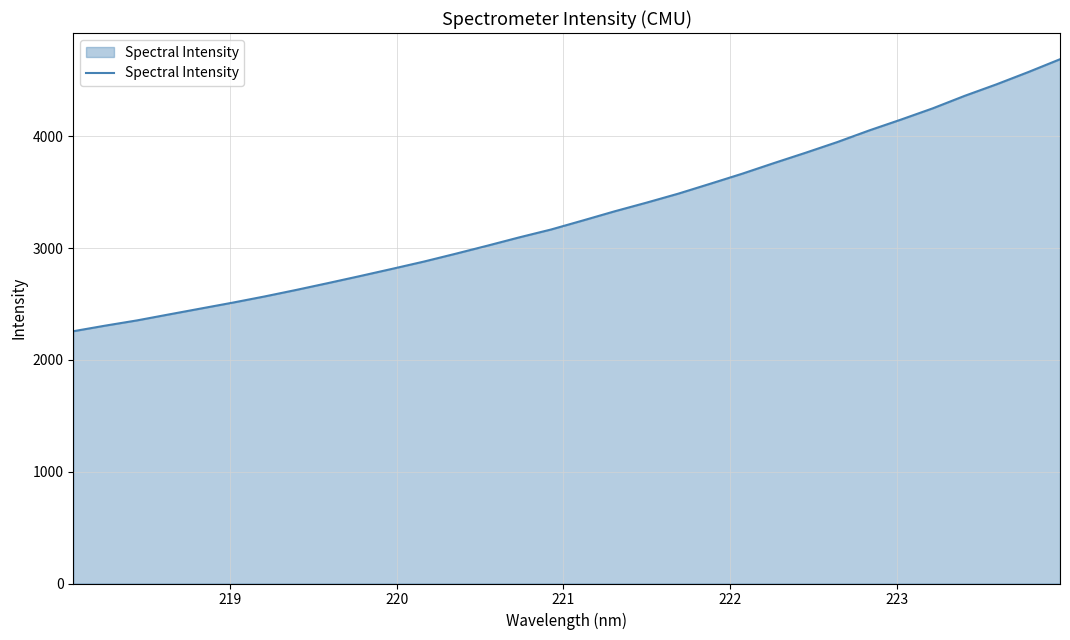

What is the smallest value displayed?

2257.3